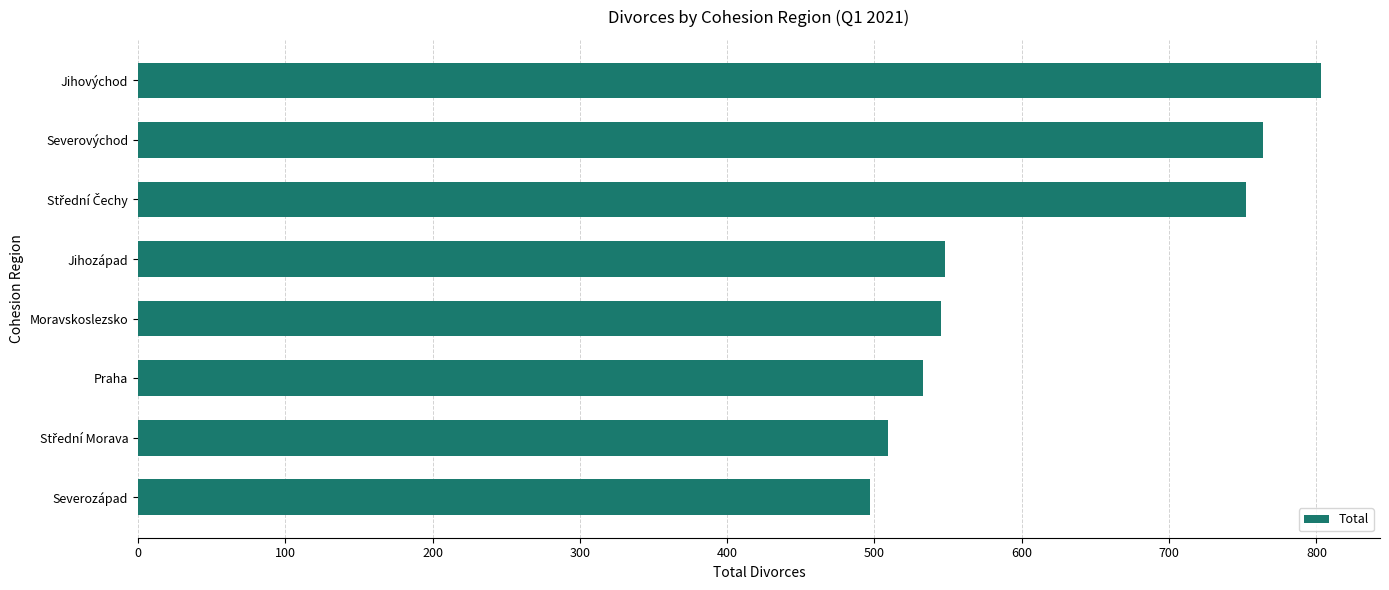

Read the value at Jihovýchod.

803